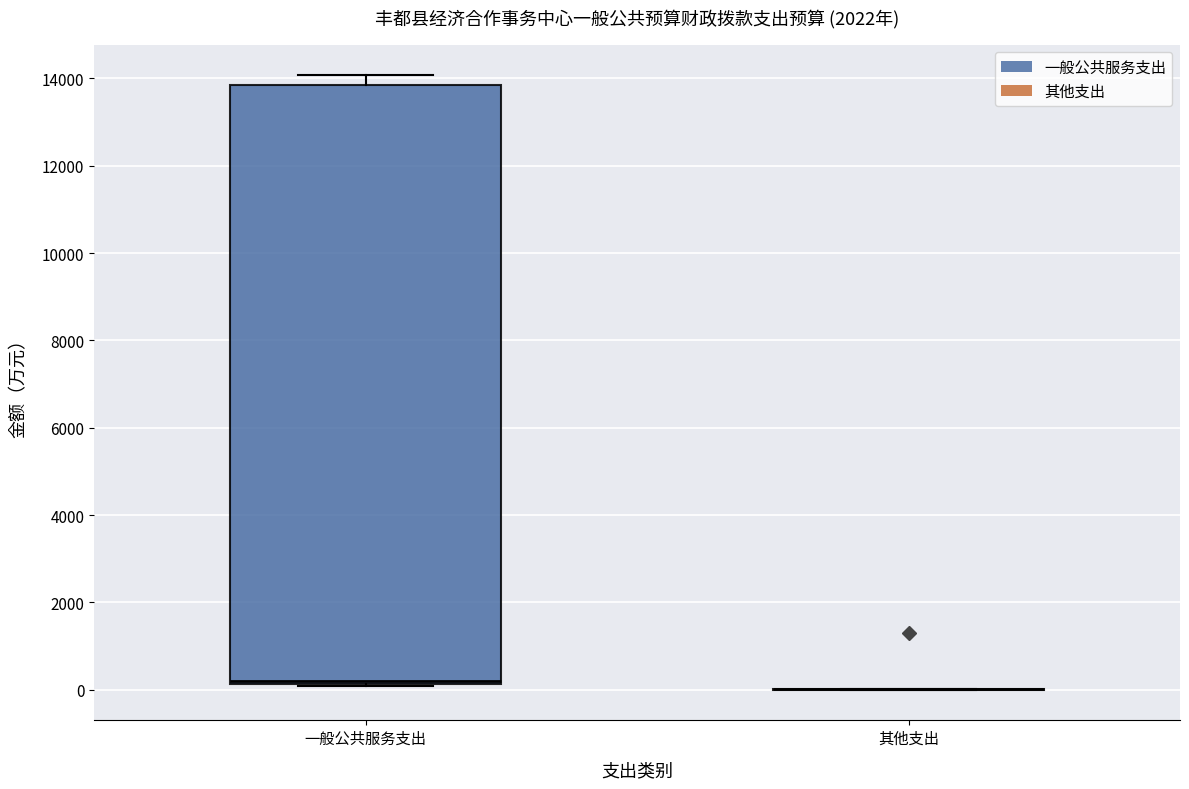

Reading left to right, transcribe this box plot: for each box, give where its median line is, the range the box spans, and where its two whiskers end, as read against the y-axis. The values are not printed on the chart, so give them approximately, as read against the axis.

一般公共服务支出: median 200 (just above the box's lower edge), box 200 to 13800, whiskers 0 to 14000
其他支出: box collapsed to a line at 0, whiskers 0 to 0